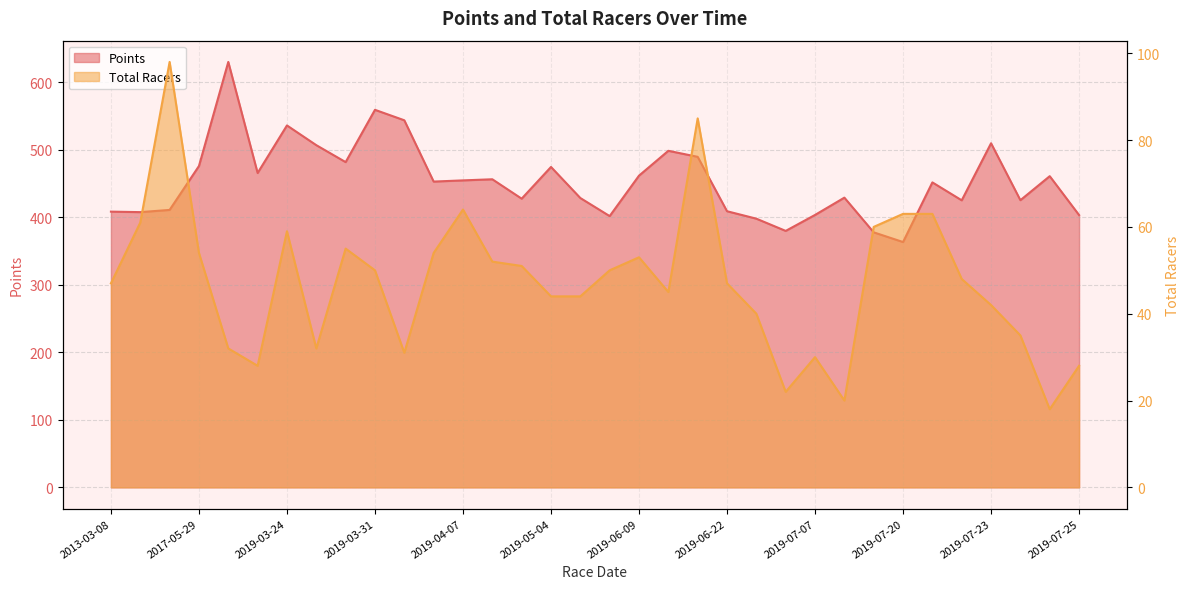

Does the chart have visible grid lines?

Yes